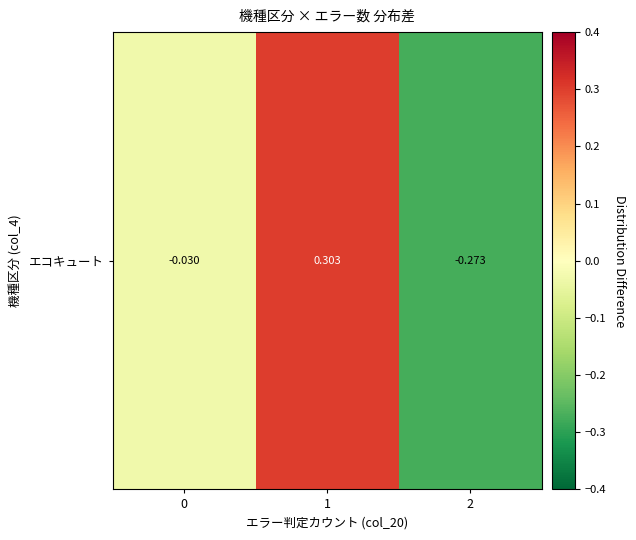

Which label corresponds to the smallest value in the chart?

2